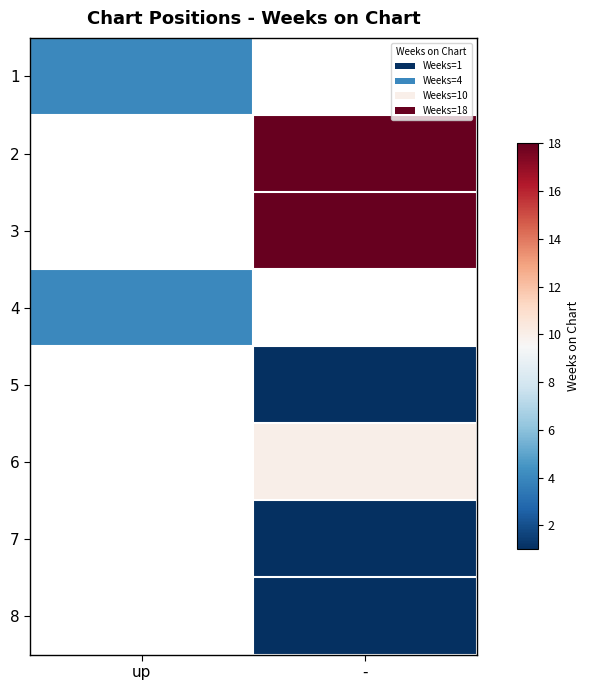

Which category has the lowest value across all series?

-